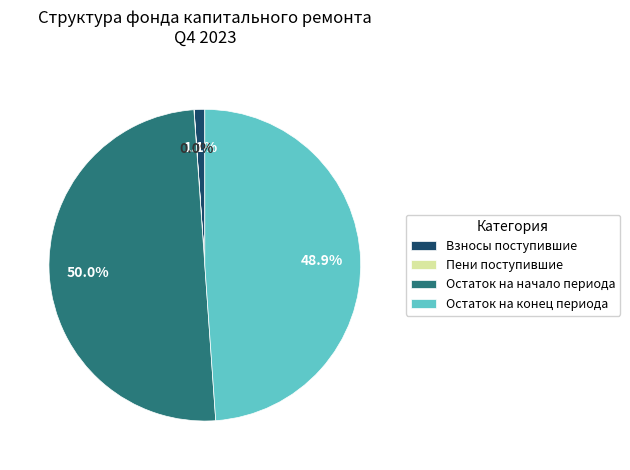

What is the majority slice?

Остаток на начало периода